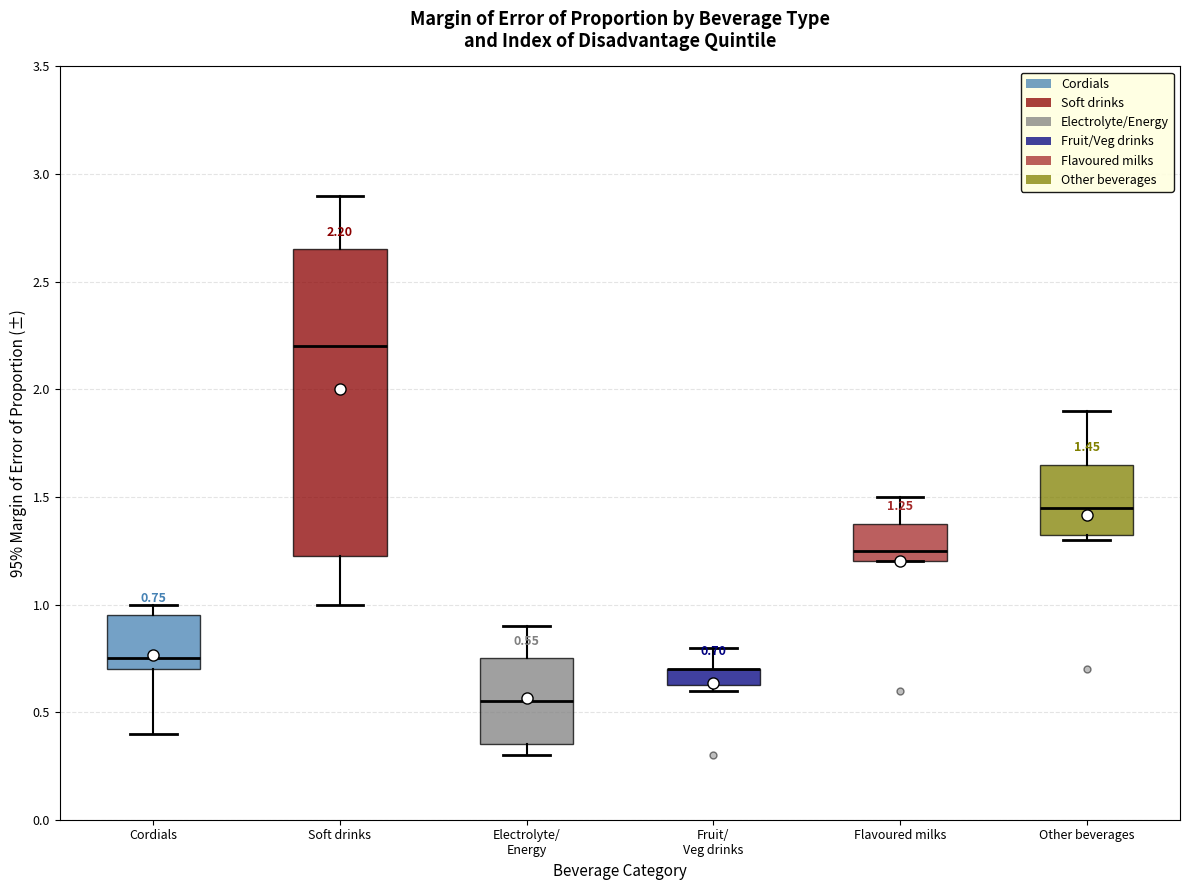

Which box is the tallest, from its lower edge to its upper edge?

Soft drinks